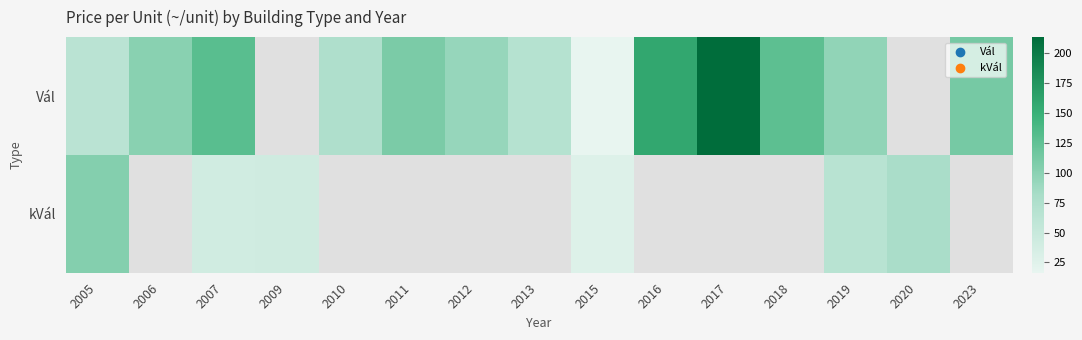

Read the Vál value at 2015.

16.4